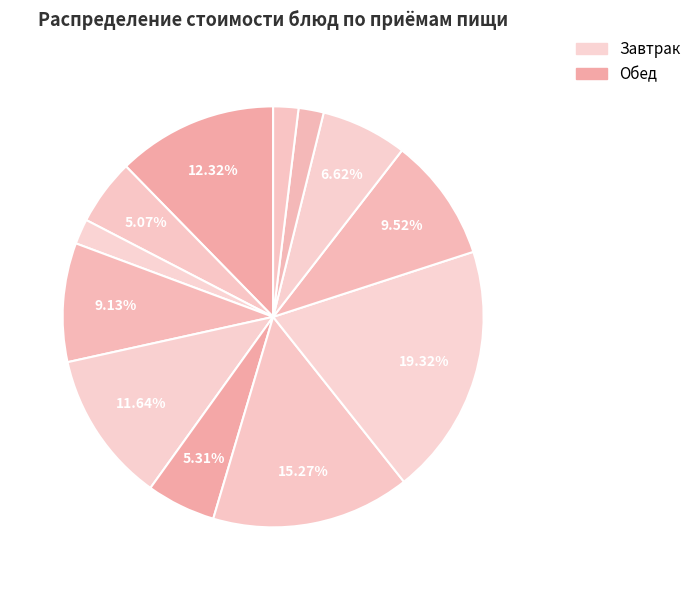

To the nearest percent, what is the average slice percentage?

8%